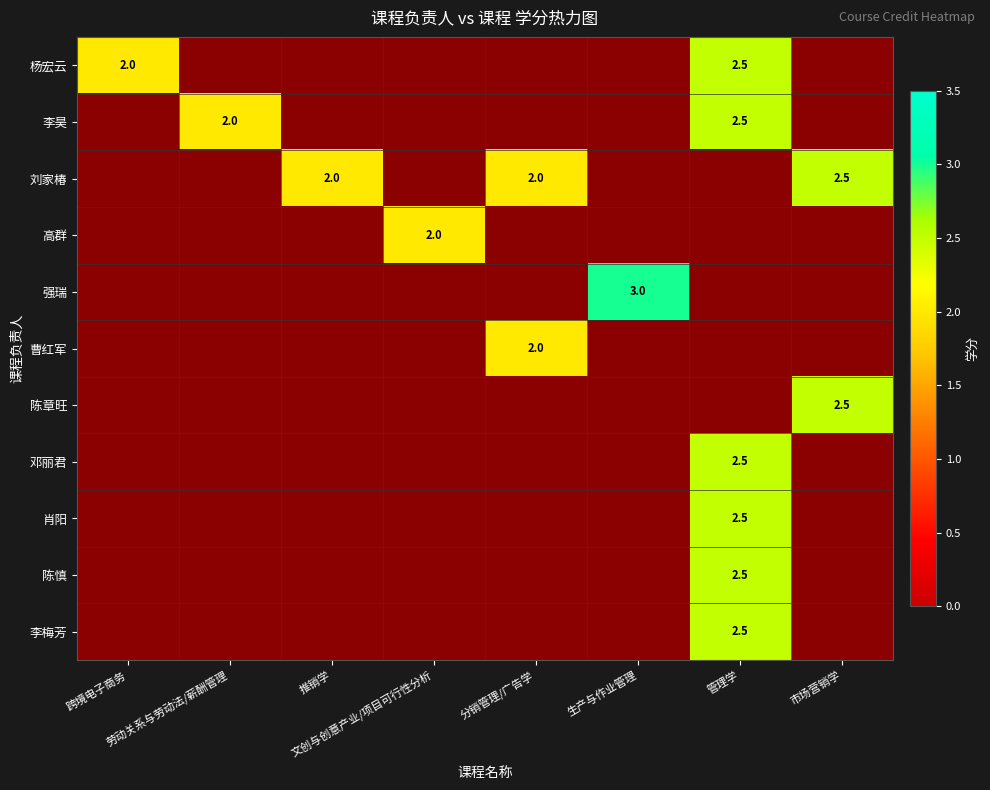

True or false: 陈章旺 has a value of -0.9 at 分销管理/广告学.

False